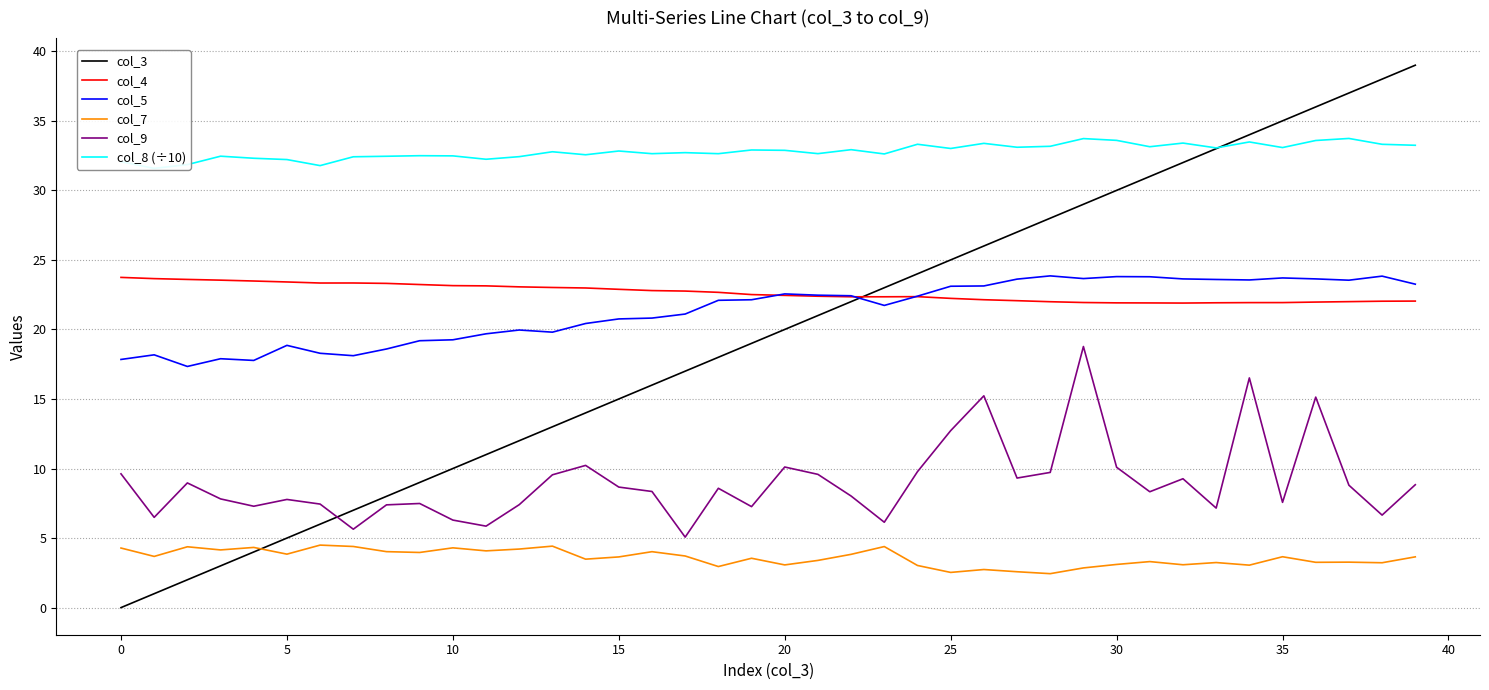

What is the label of the 40th point from the left?

39